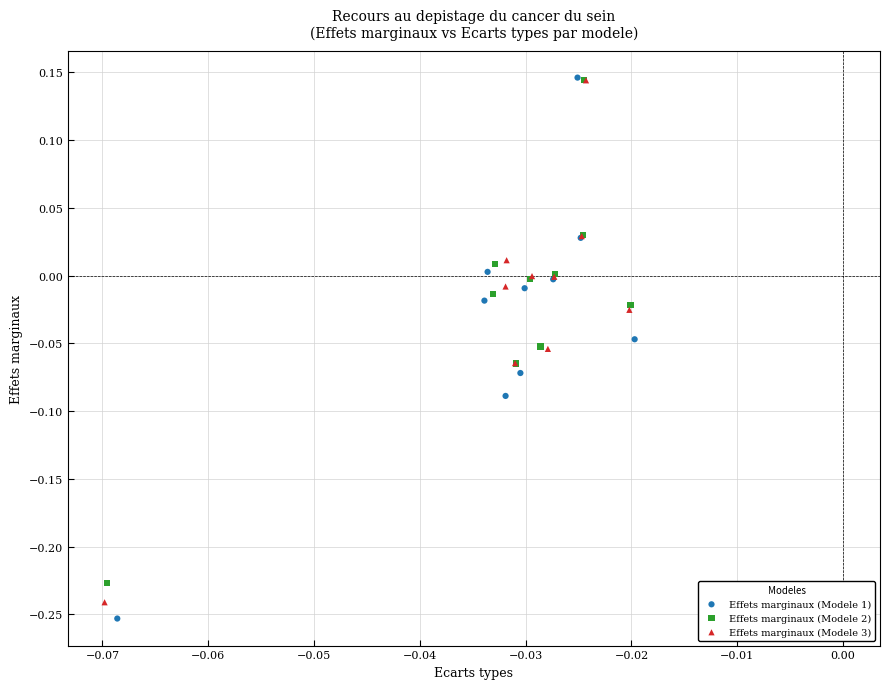

Which series has the widest spread of Y values?

Effets marginaux (Modele 1)